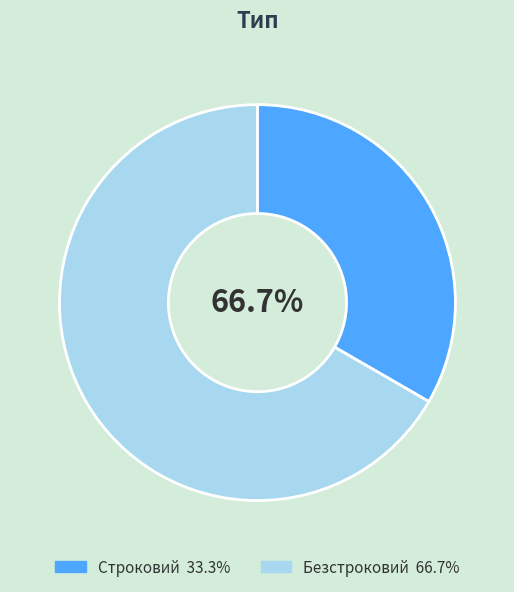

Approximately how many times larger is the value at Строковий compared to Безстроковий?

0.5